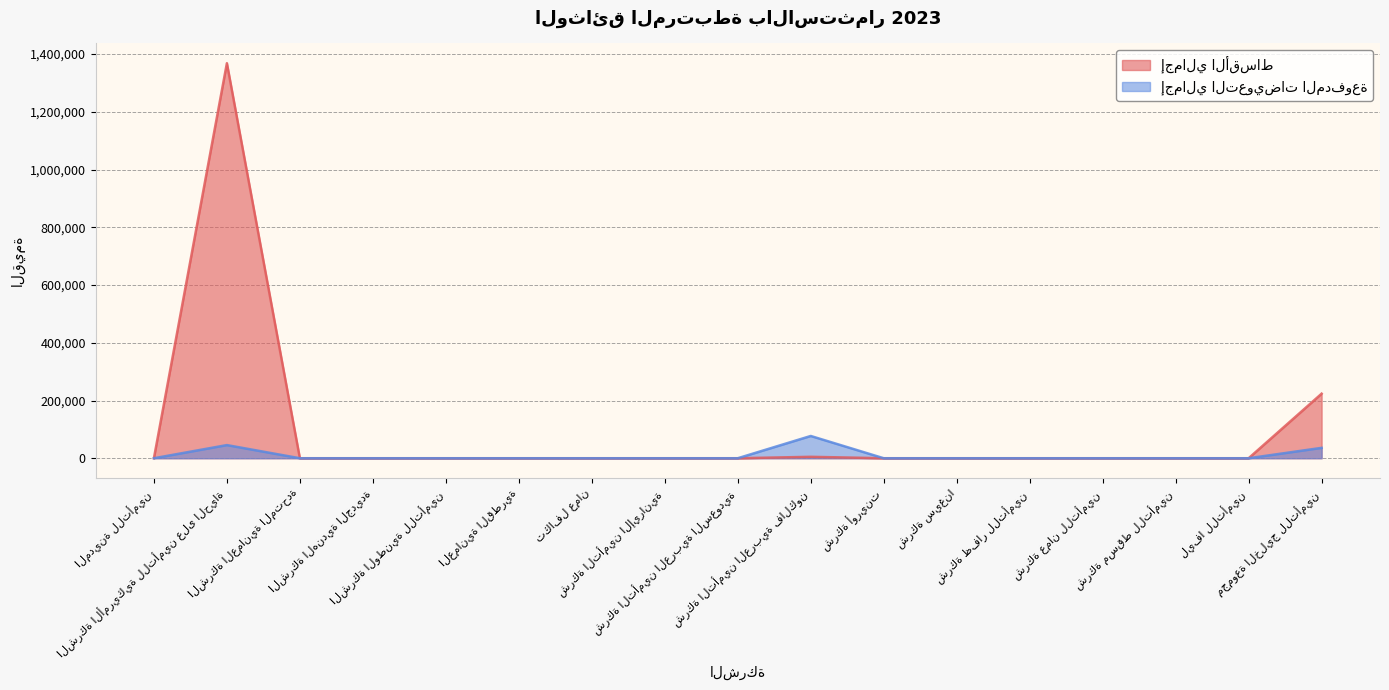

How many categories are shown in the chart?

17